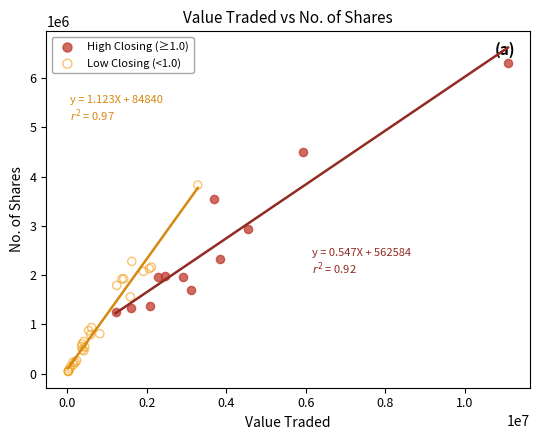

Which series has the largest Y range (max minus min)?

High Closing (≥1.0)